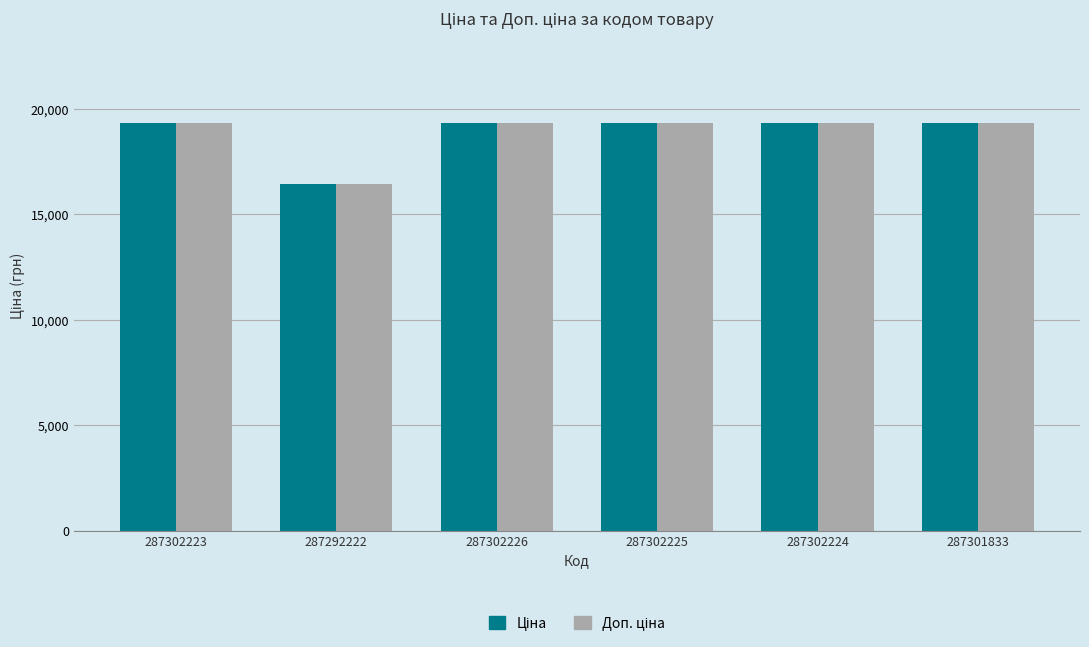

How many bars are there in total?

12